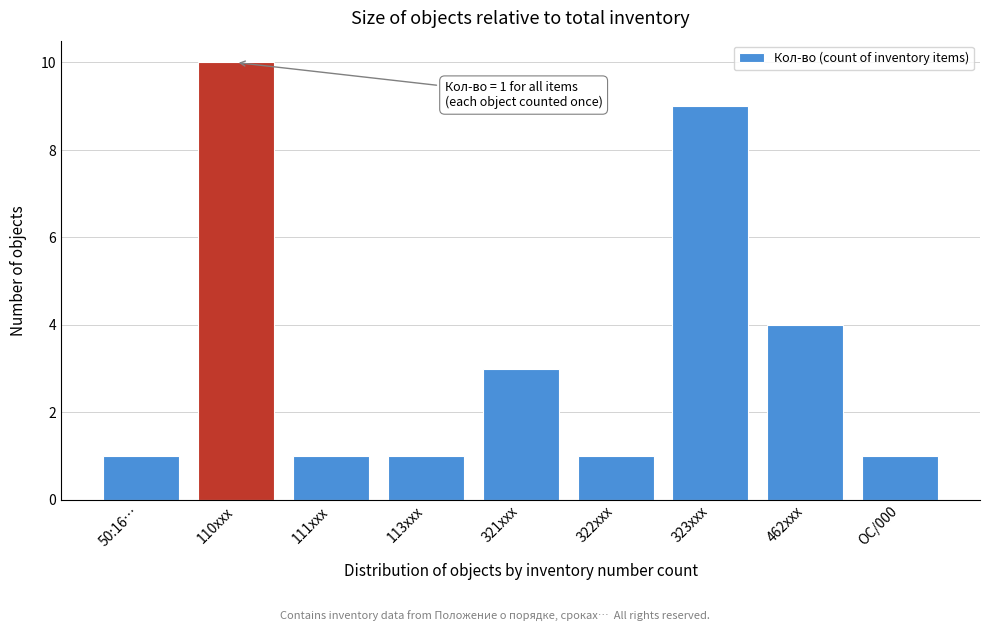

Reading right to left, list all the values displayed in this chart.

ОС/000=1	462xxx=4	323xxx=9	322xxx=1	321xxx=3	113xxx=1	111xxx=1	110xxx=10	50:16…=1